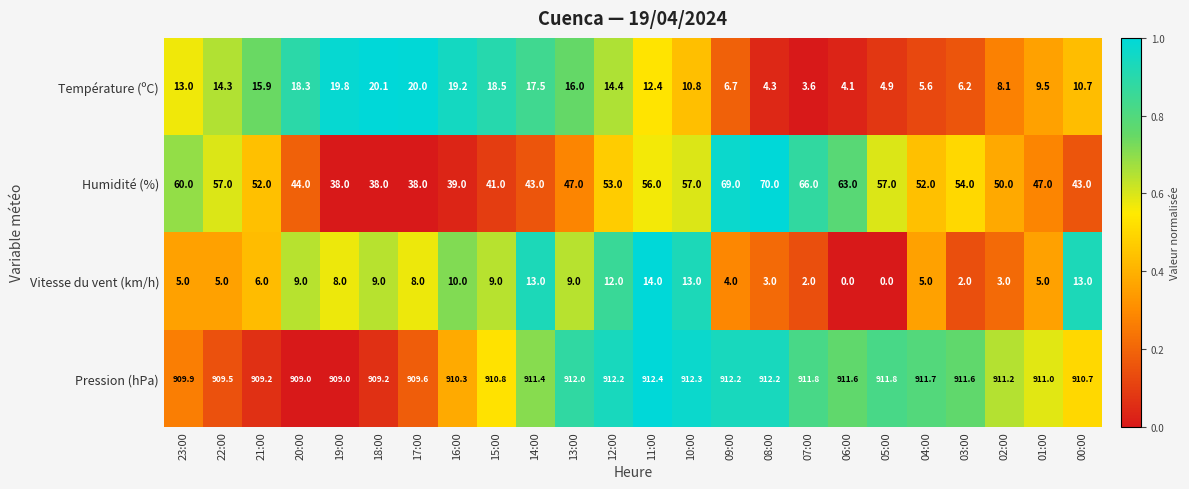

At 17:00, list the series in order from smallest to largest.

Vitesse du vent (km/h), Température (ºC), Humidité (%), Pression (hPa)